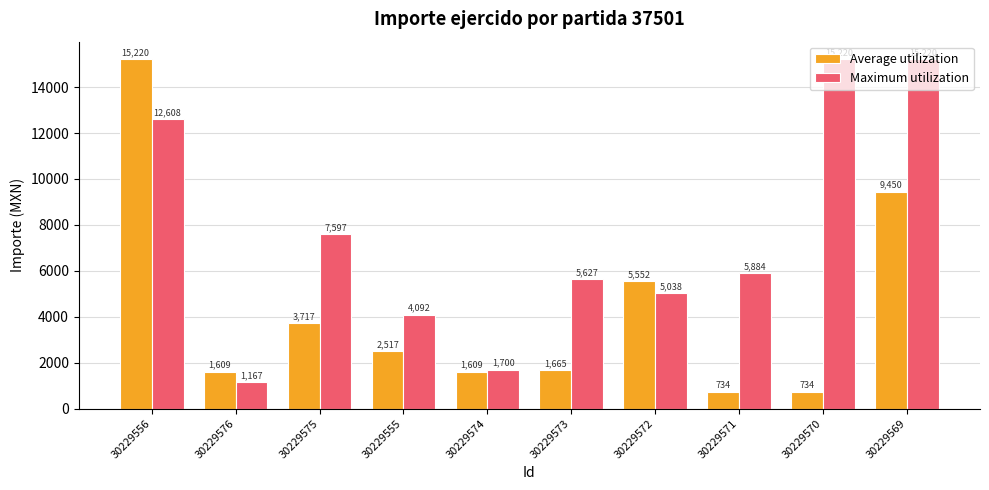

What position from the left is 30229556?

1